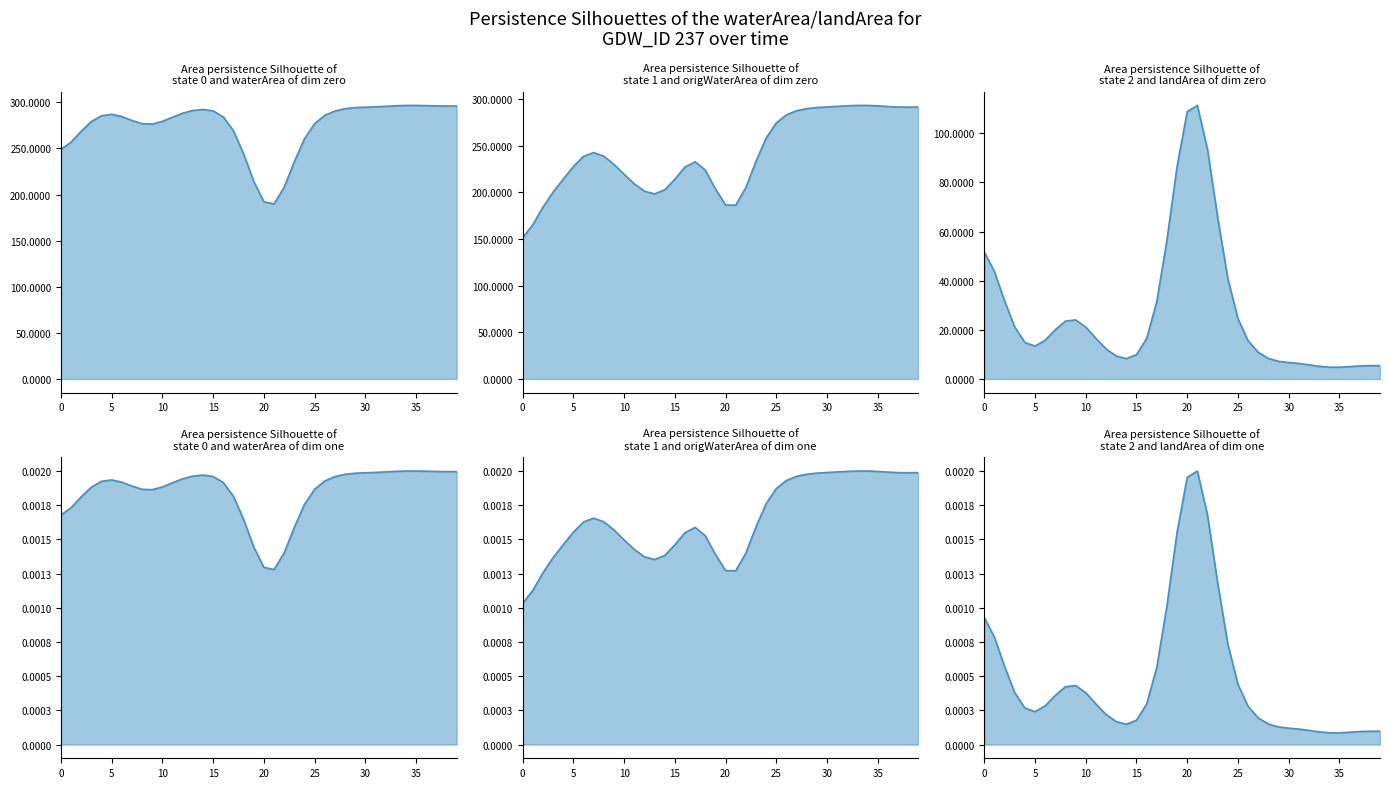

At which label is waterArea line closest to 0?

21